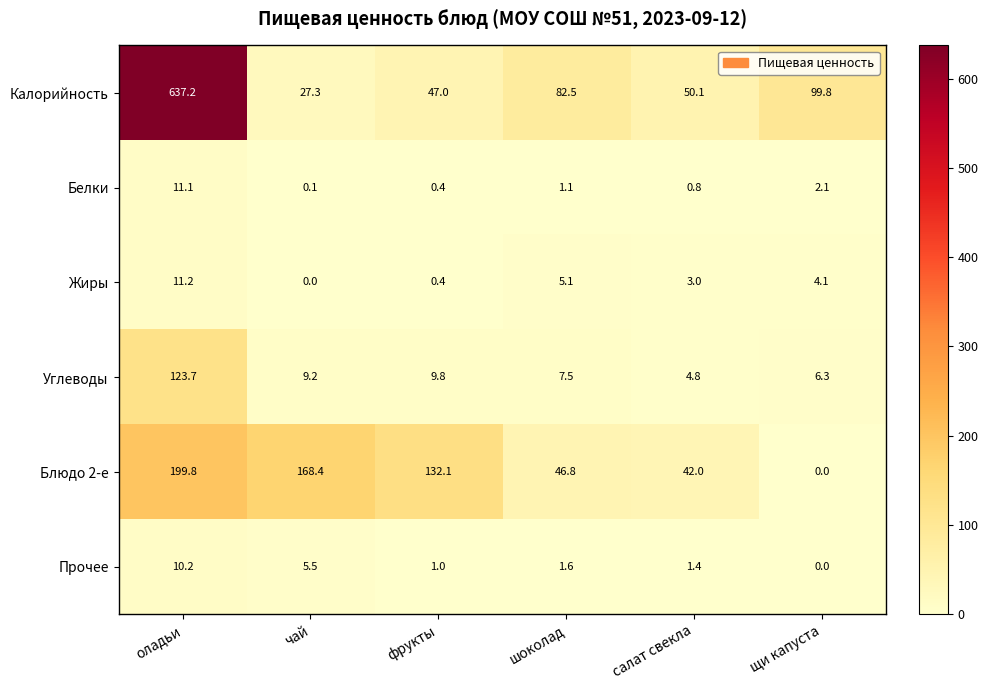

What is the sum of the Калорийность values at шоколад and оладьи?

719.7